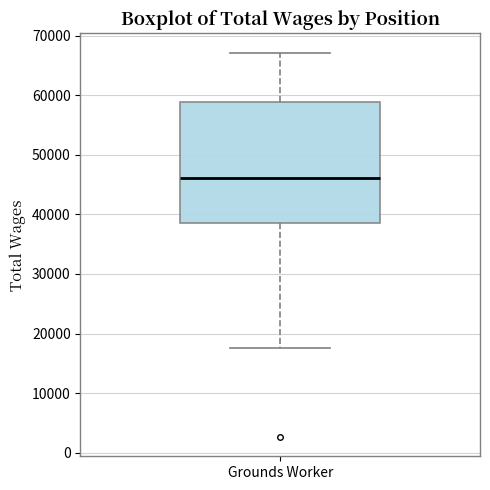

Where does the upper whisker of the box for Grounds Worker end on the y-axis? The values are not printed on the chart, so give them approximately, as read against the axis.

67000